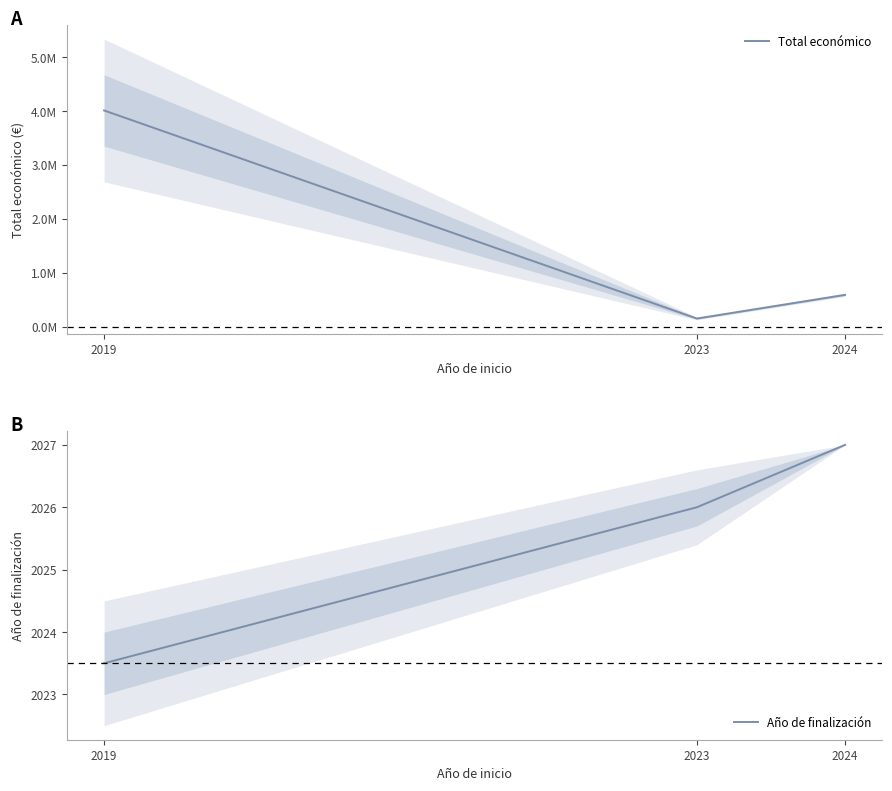

What is the total value across all series at 2019?

4014028.5